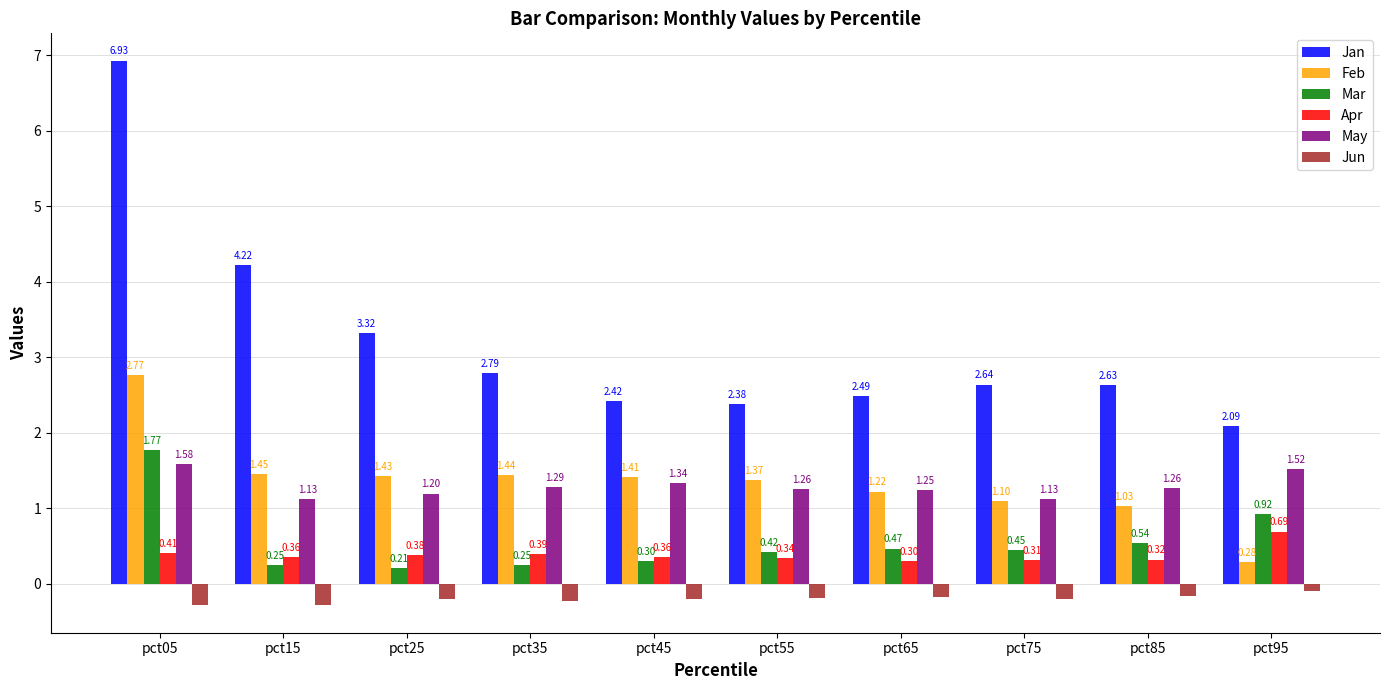

How many groups of bars are there?

10